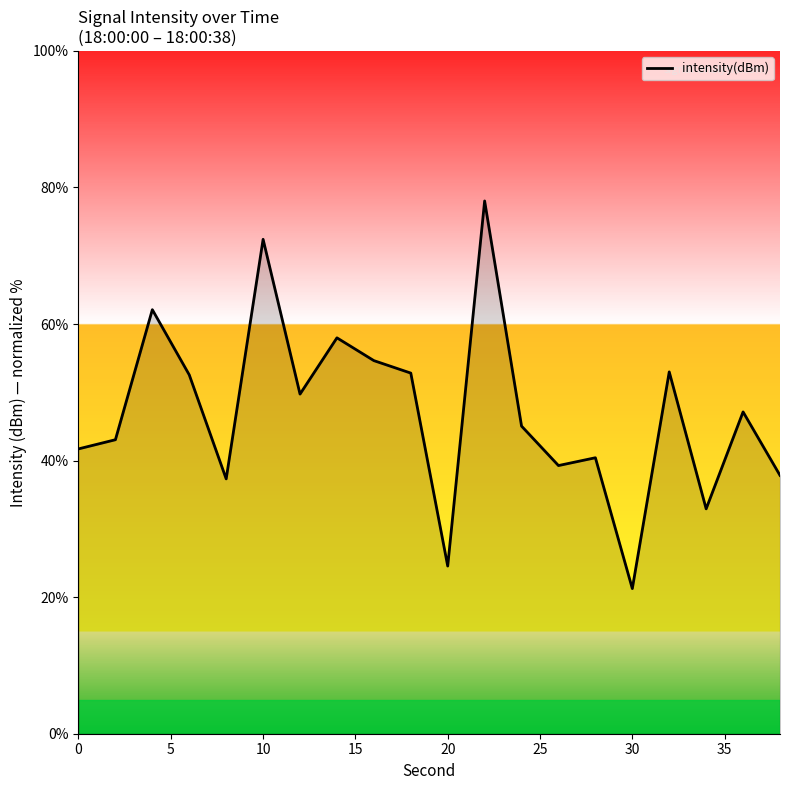

What is the minimum value shown in the chart?

21.3